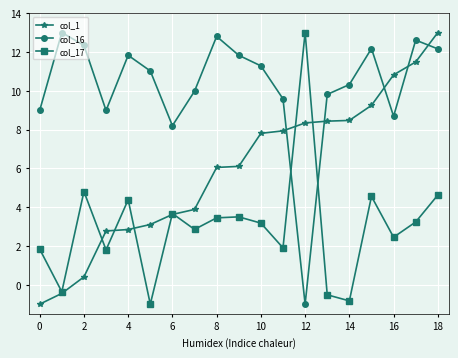

What is the minimum value shown in the chart?

-1.0